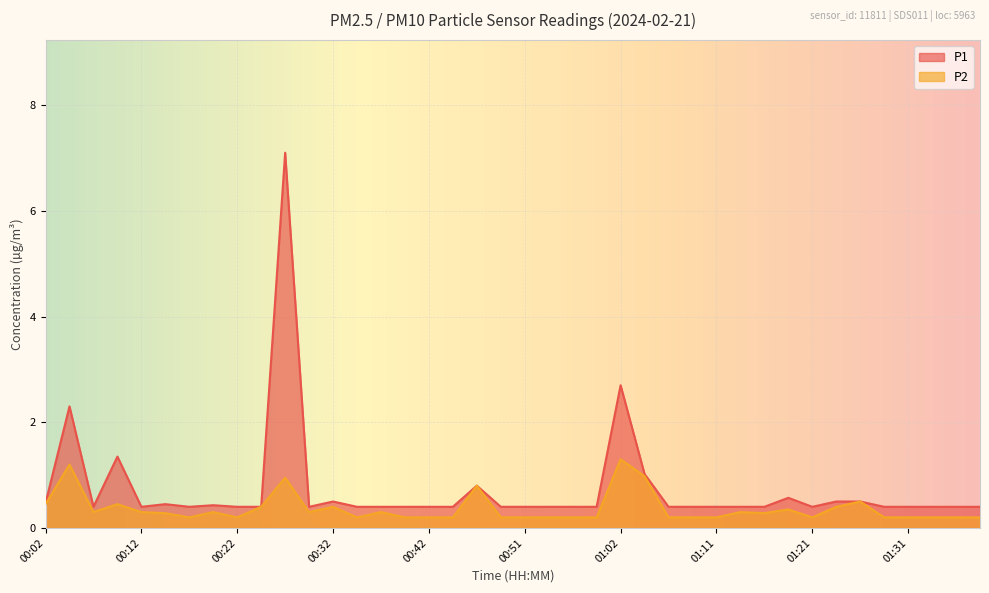

Reading right to left, what are all the values shown in this chart?

P1: 0.4	0.4	0.4	0.4	0.4	0.5	0.5	0.4	0.6	0.4	0.4	0.4	0.4	0.4	1.0	2.7	0.4	0.4	0.4	0.4	0.4	0.8	0.4	0.4	0.4	0.4	0.4	0.5	0.4	7.1	0.4	0.4	0.4	0.4	0.5	0.4	1.4	0.4	2.3	0.5
P2: 0.2	0.2	0.2	0.2	0.2	0.5	0.4	0.2	0.3	0.3	0.3	0.2	0.2	0.2	1.0	1.3	0.2	0.2	0.2	0.2	0.2	0.8	0.2	0.2	0.2	0.3	0.2	0.4	0.3	0.9	0.4	0.2	0.3	0.2	0.3	0.3	0.5	0.3	1.2	0.5